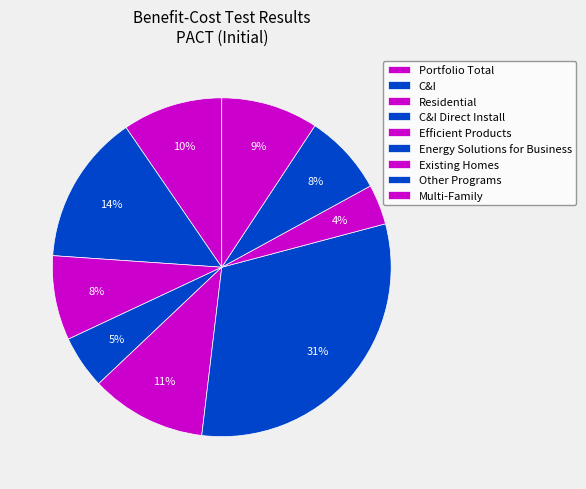

To the nearest percent, what portion does Existing Homes represent?

4%